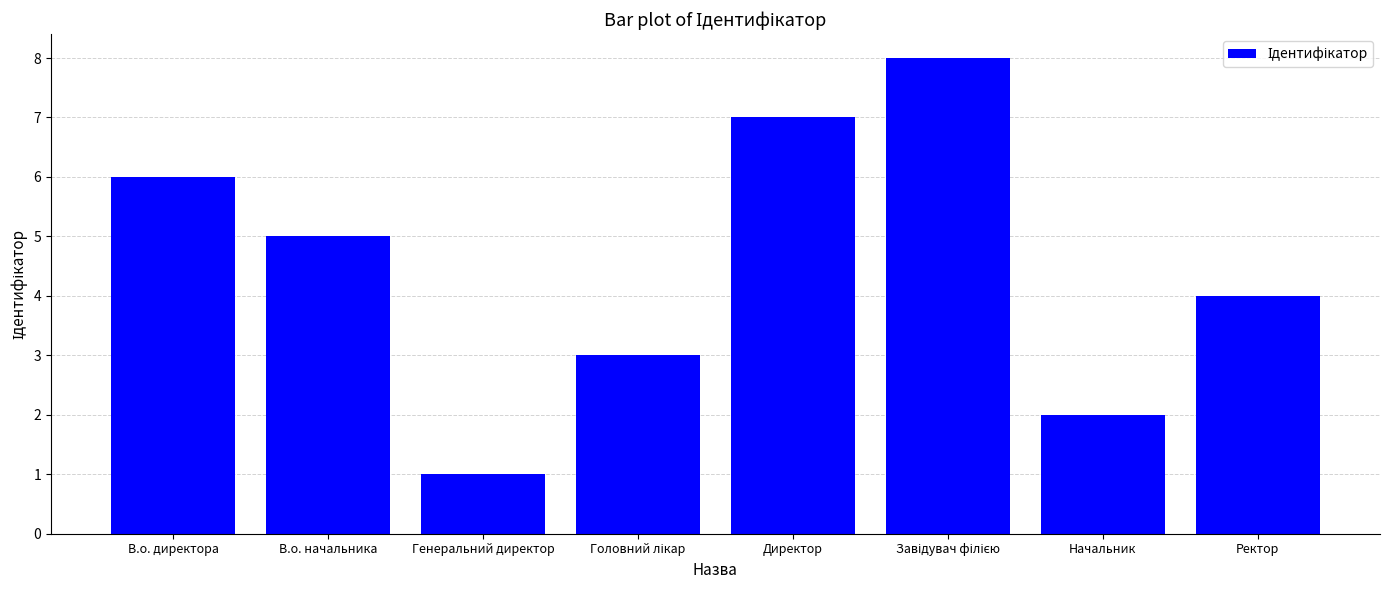

Count the values in the range 3 to 7.

5